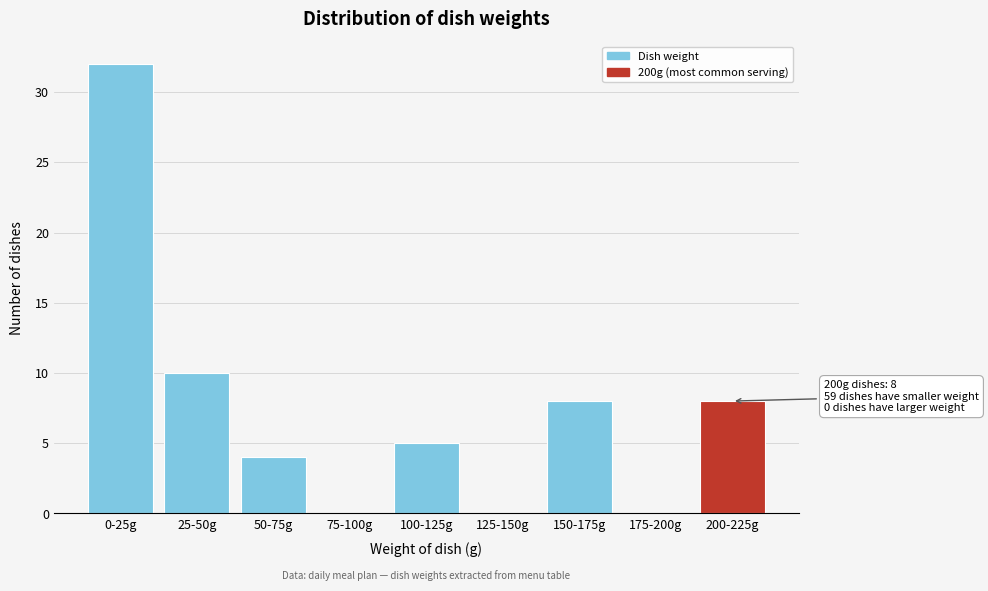

Reading left to right, transcribe all the data shown in this chart.

0-25g=32	25-50g=10	50-75g=4	75-100g=0	100-125g=5	125-150g=0	150-175g=8	175-200g=0	200-225g=8